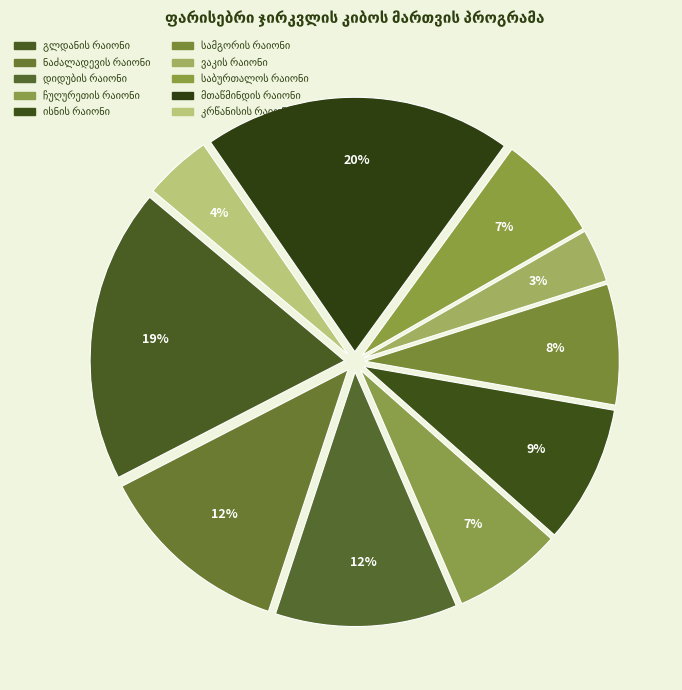

Approximately how many times larger is the value at საბურთალოს რაიონი compared to ვაკის რაიონი?

2.0